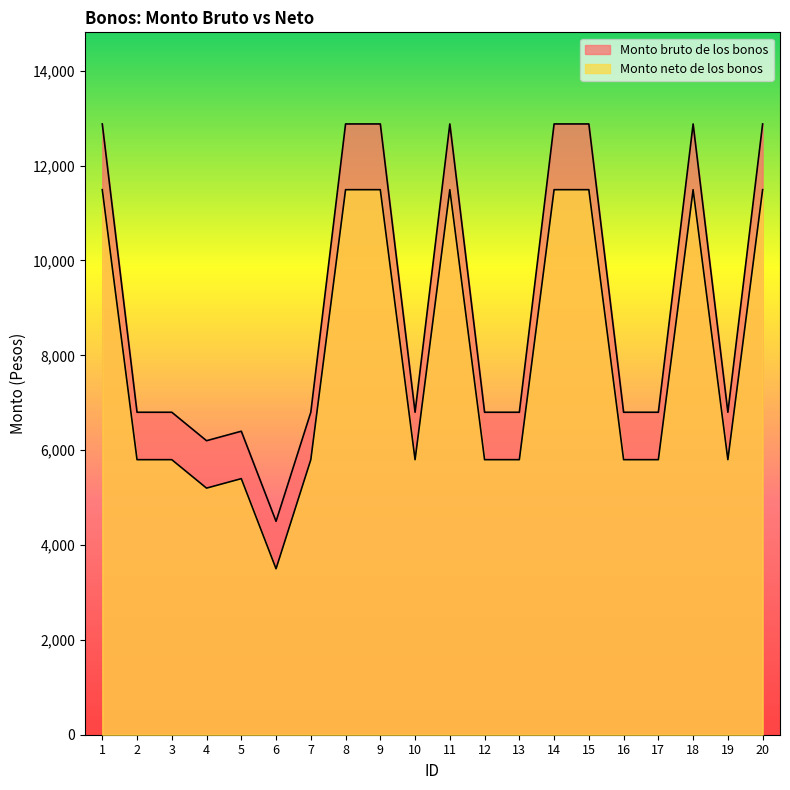

True or false: Monto neto de los bonos and Monto bruto de los bonos intersect in this chart.

False